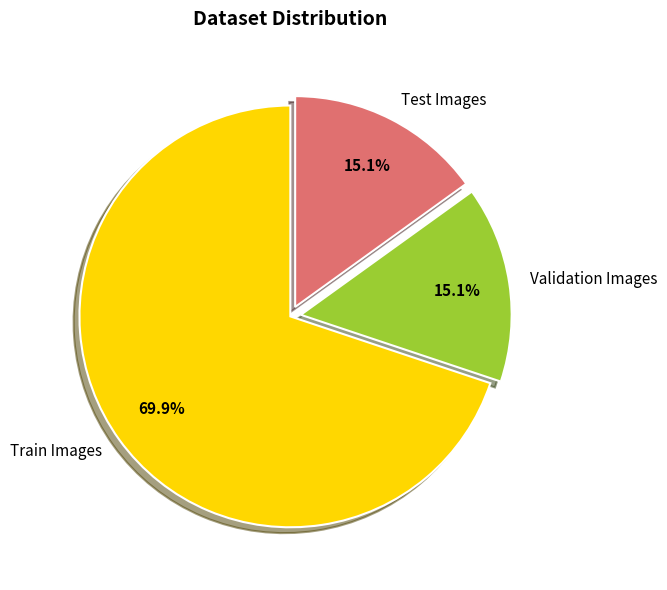

Is the sum of Train Images and Validation Images greater than half?

Yes